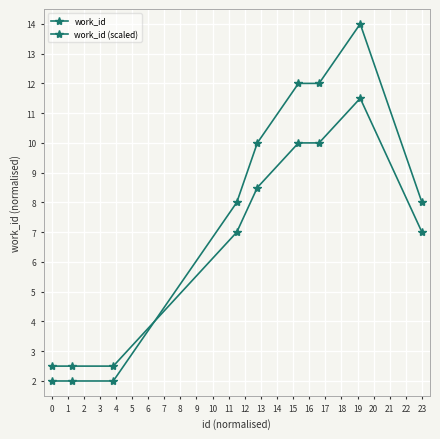

Does the chart display data point markers on the line(s)?

Yes